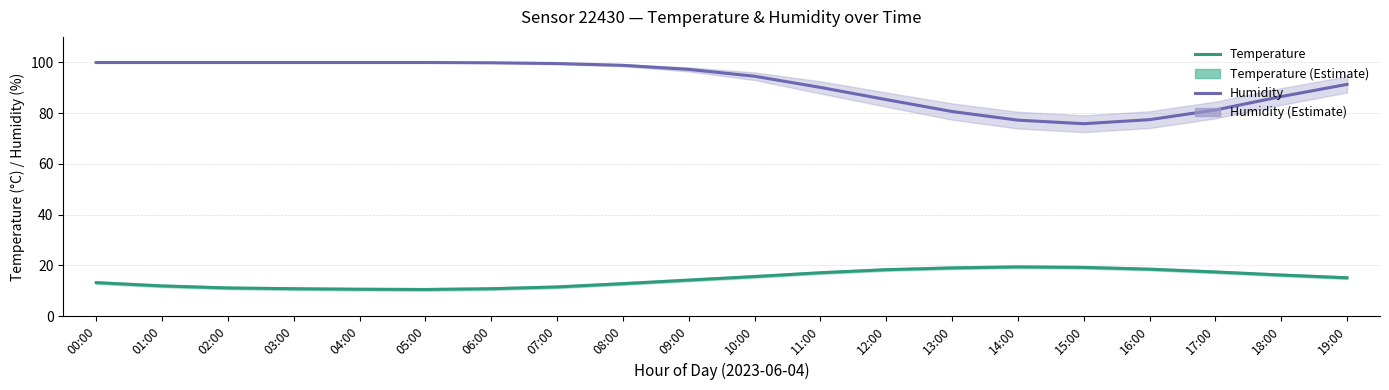

True or false: Humidity and Temperature intersect in this chart.

False